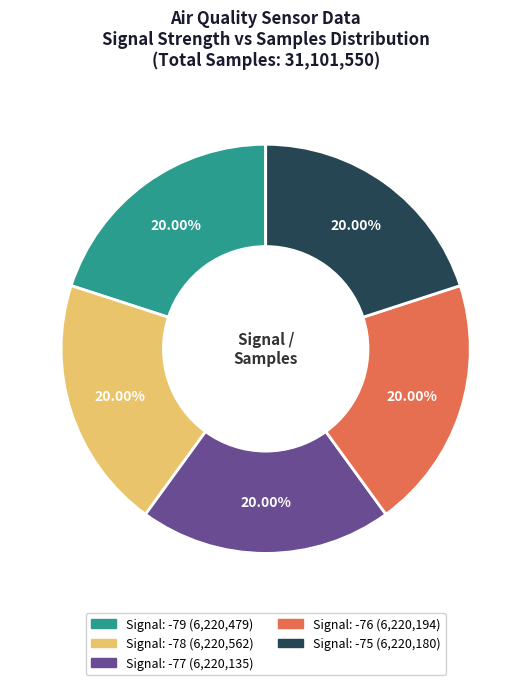

Is there any slice that represents more than half of the pie?

No